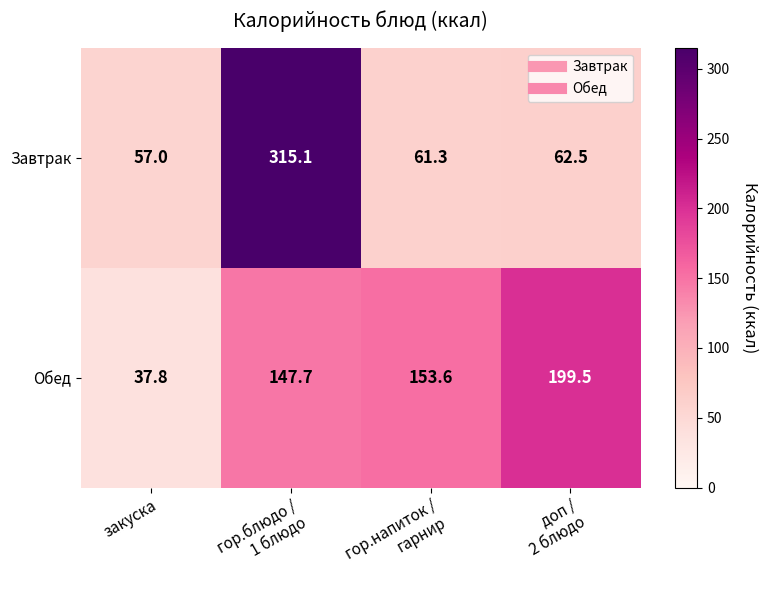

Which series has the widest spread of values?

Завтрак